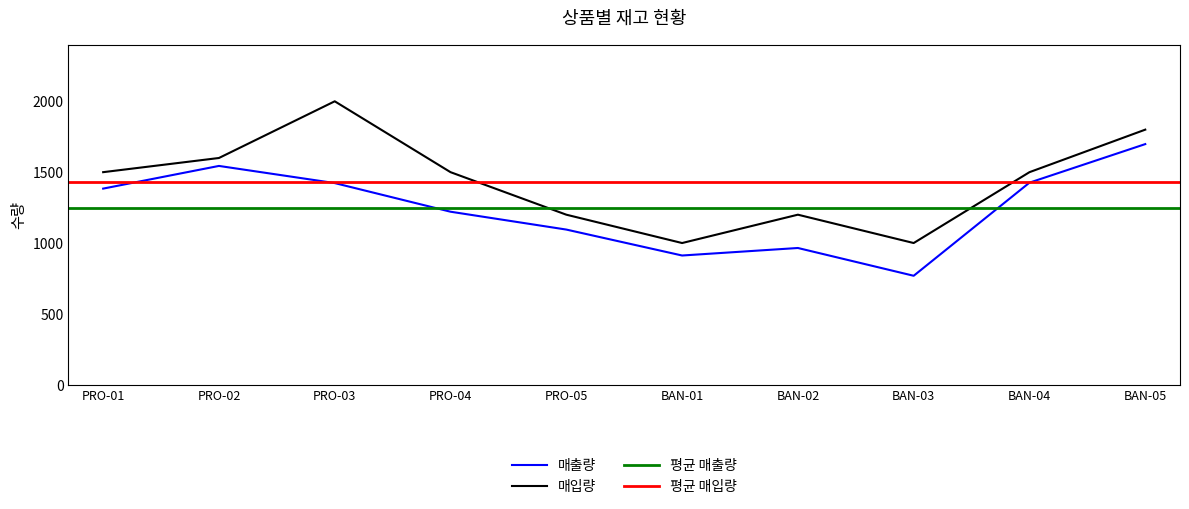

At which label is 매출량 closest to 1233?

PRO-04